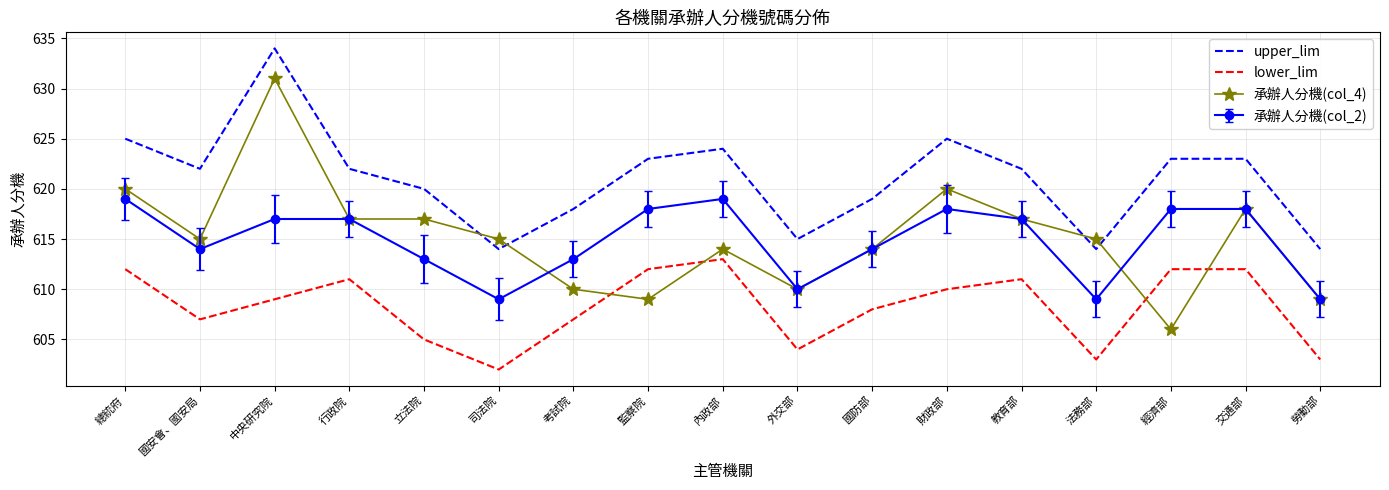

Is it true that lower_lim equals 300 at 教育部?

False